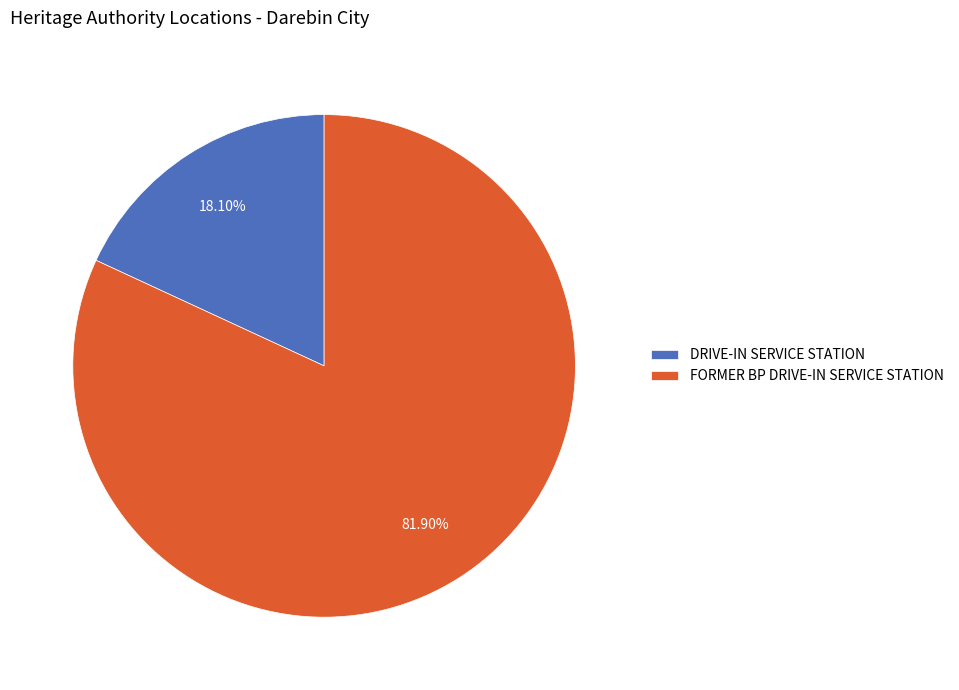

What is the ratio of the value at FORMER BP DRIVE-IN SERVICE STATION to the value at DRIVE-IN SERVICE STATION?

4.5